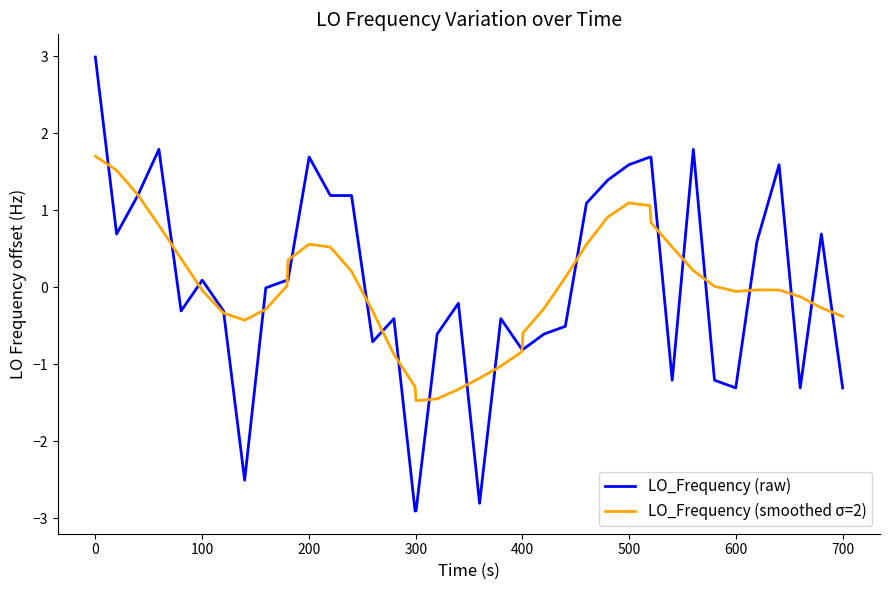

Rank the series by their maximum value, from lowest to highest.

LO_Frequency (smoothed σ=2), LO_Frequency (raw)